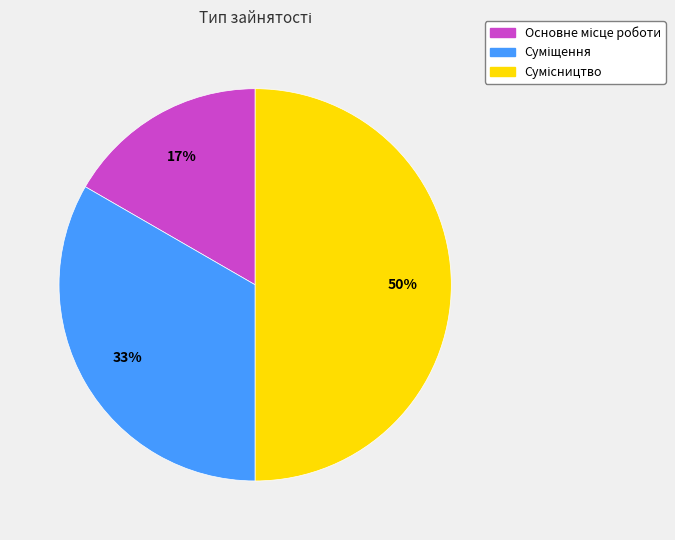

To the nearest percent, what is the difference between the largest and smallest slice percentages?

33%